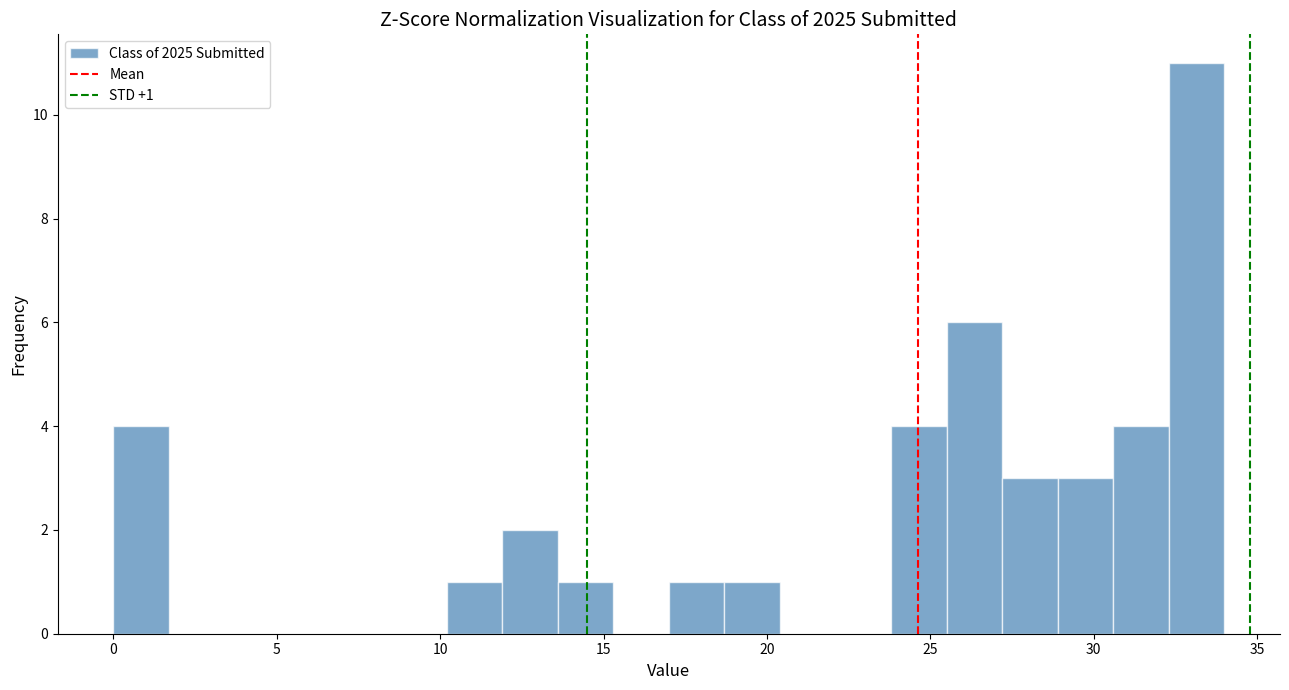

Read against the x-axis, roughly where is the centre of the tallest bar?

33.0